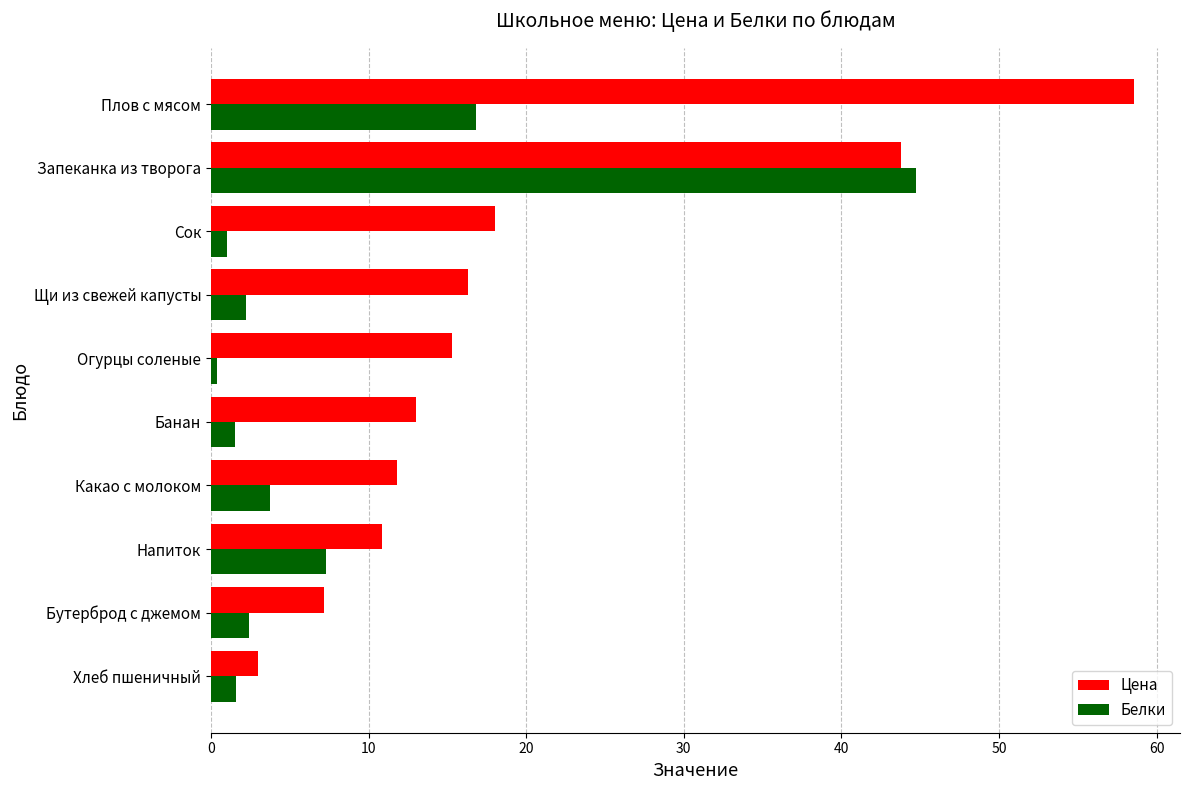

List the series in order of their overall mean, highest first.

Цена, Белки